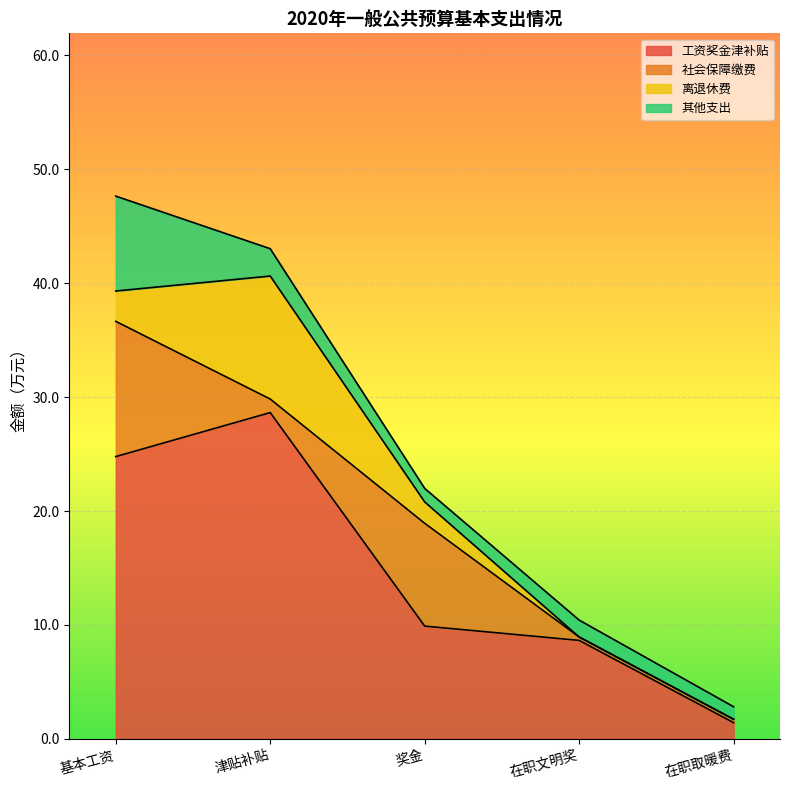

What is the total value across all series at 在职取暖费?

2.8